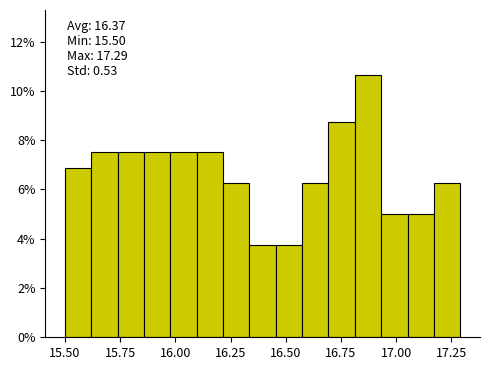

Around what value on the x-axis is the tallest bar? Give the approximate position of its centre, as read against the axis.

16.85